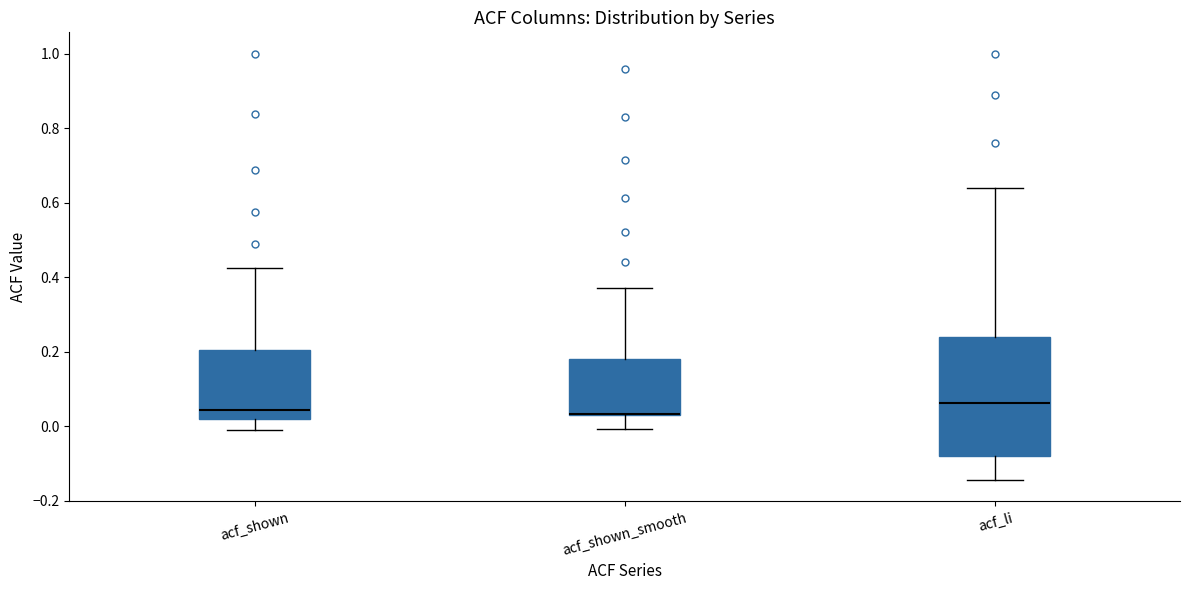

Comparing the boxes themselves (not the whiskers), which one is the tallest?

acf_li